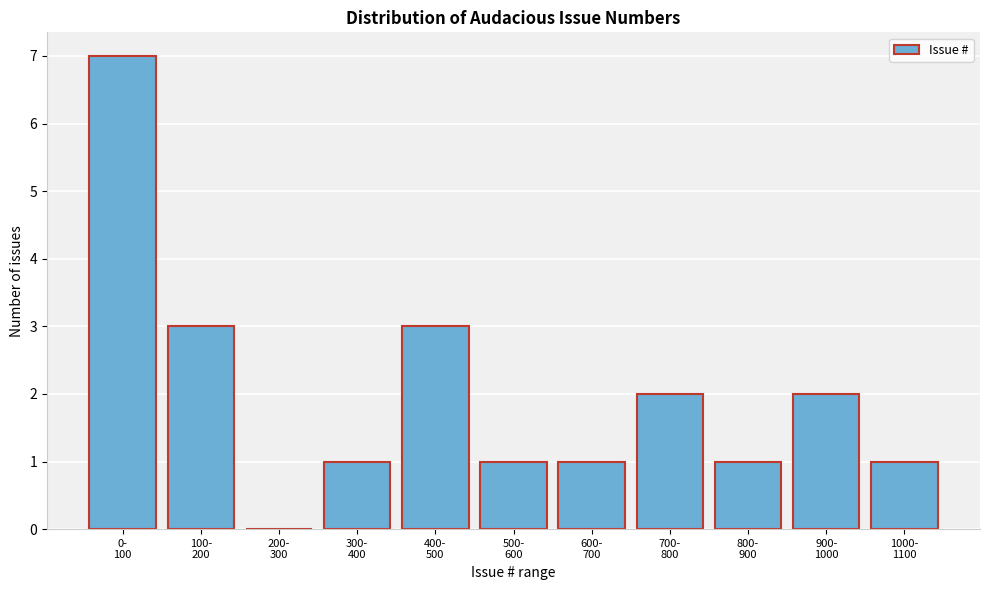

What is the sum of all values?

22